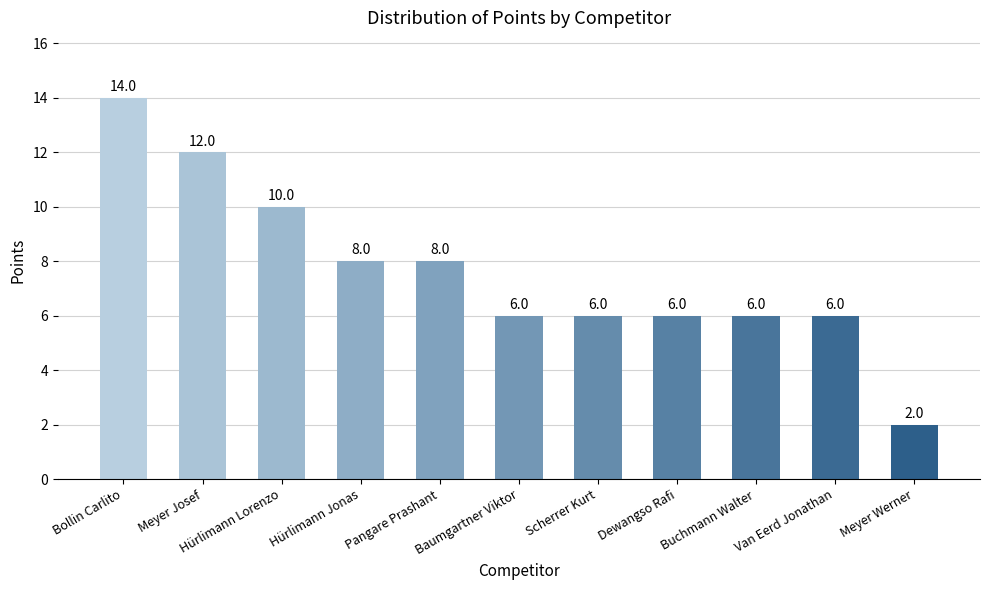

Reading left to right, list all the values displayed in this chart.

14	12	10	8	8	6	6	6	6	6	2